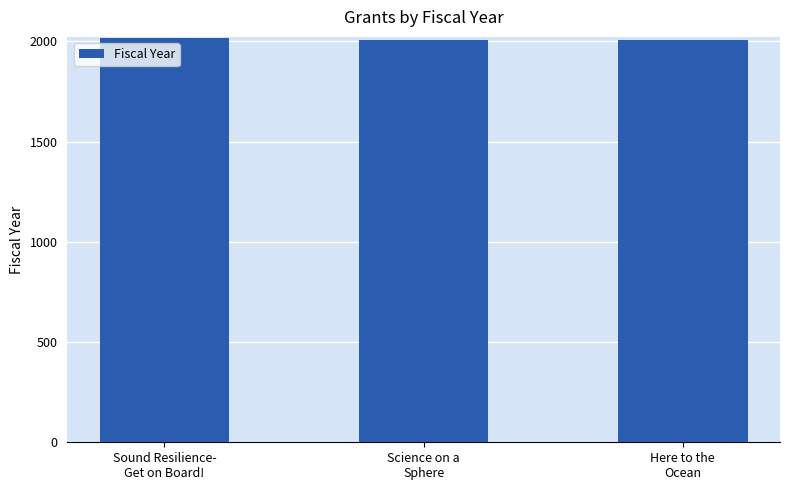

What is the label of the 1st bar from the right?

Here to the
Ocean